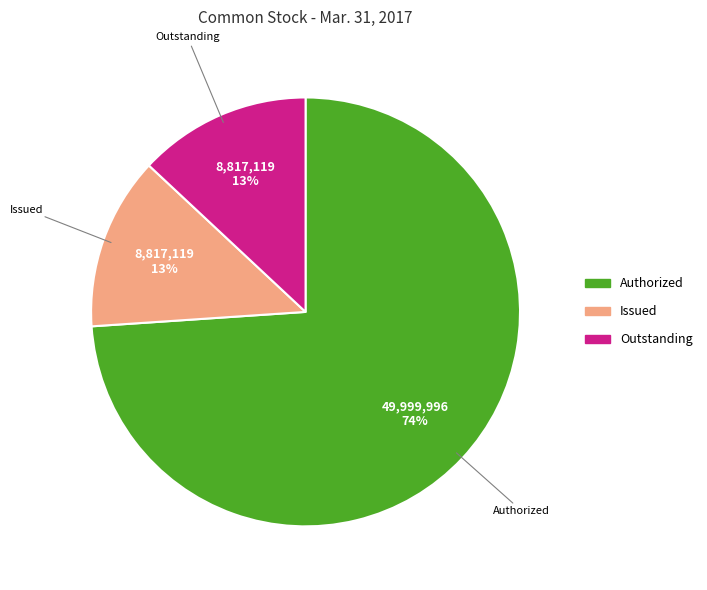

To the nearest percent, what is the average slice percentage?

33%